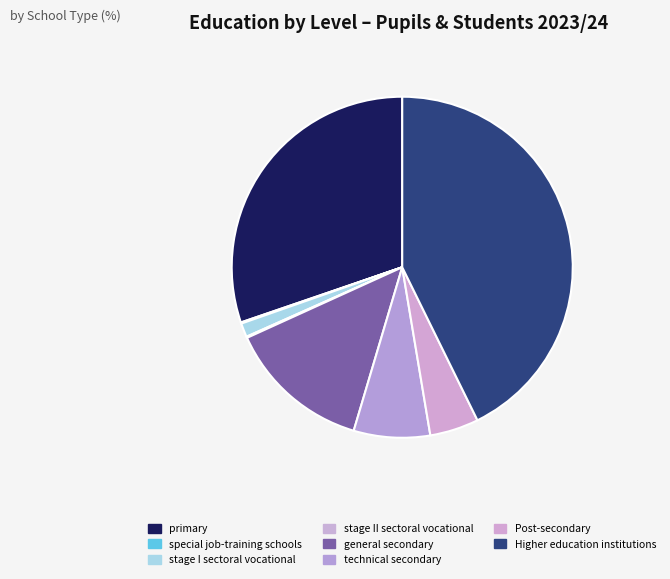

True or false: technical secondary accounts for 1% of the total.

False